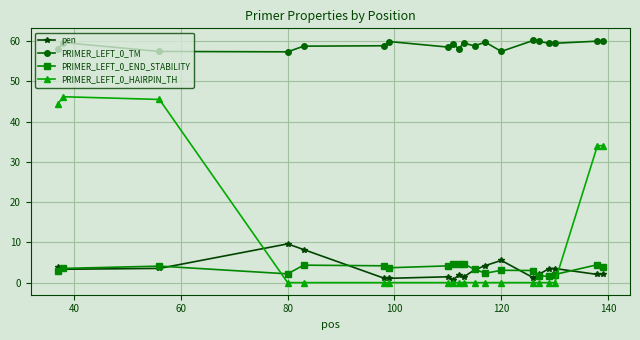

What are all the series names shown in the legend?

pen, PRIMER_LEFT_0_TM, PRIMER_LEFT_0_END_STABILITY, PRIMER_LEFT_0_HAIRPIN_TH